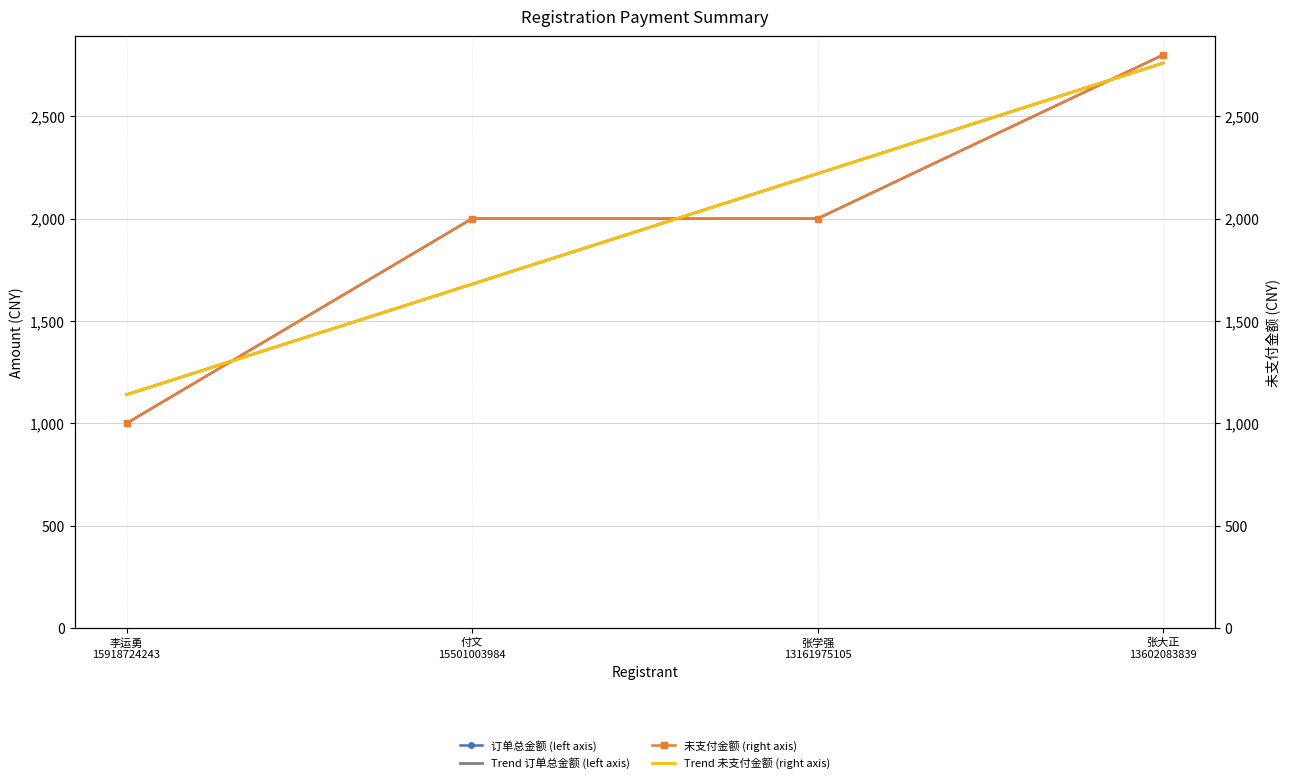

What is the sum of all 订单总金额 (left axis) values?

7800.0